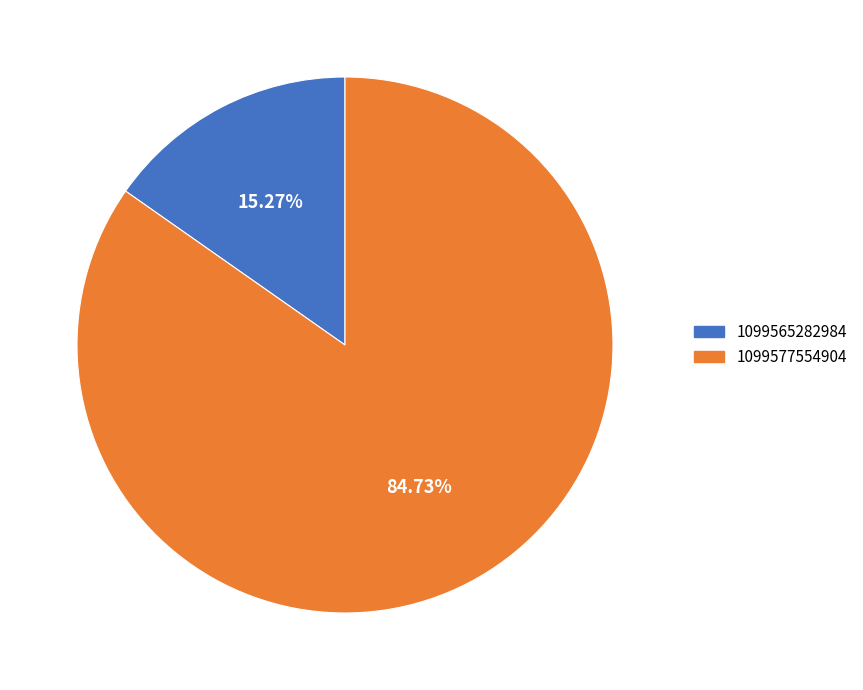

To the nearest percent, what is the combined percentage of 1099565282984 and 1099577554904?

100%